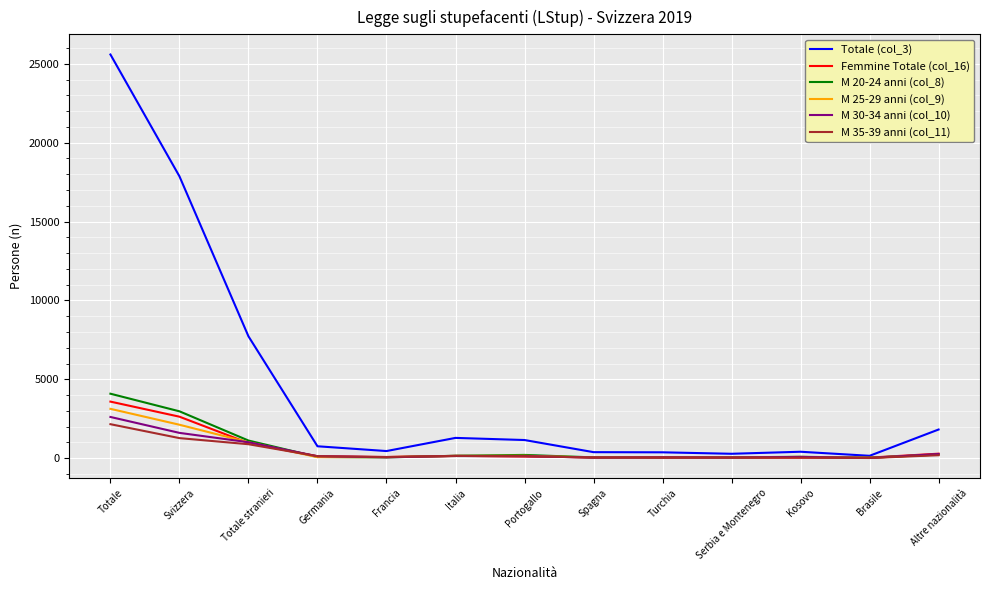

At which category is the sum across all series the highest?

Totale